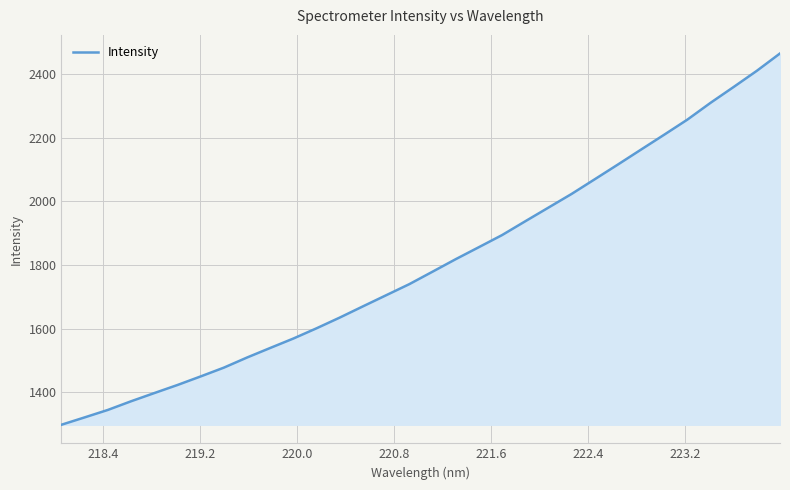

True or false: there are more than 1 points higher than both neighbors.

False